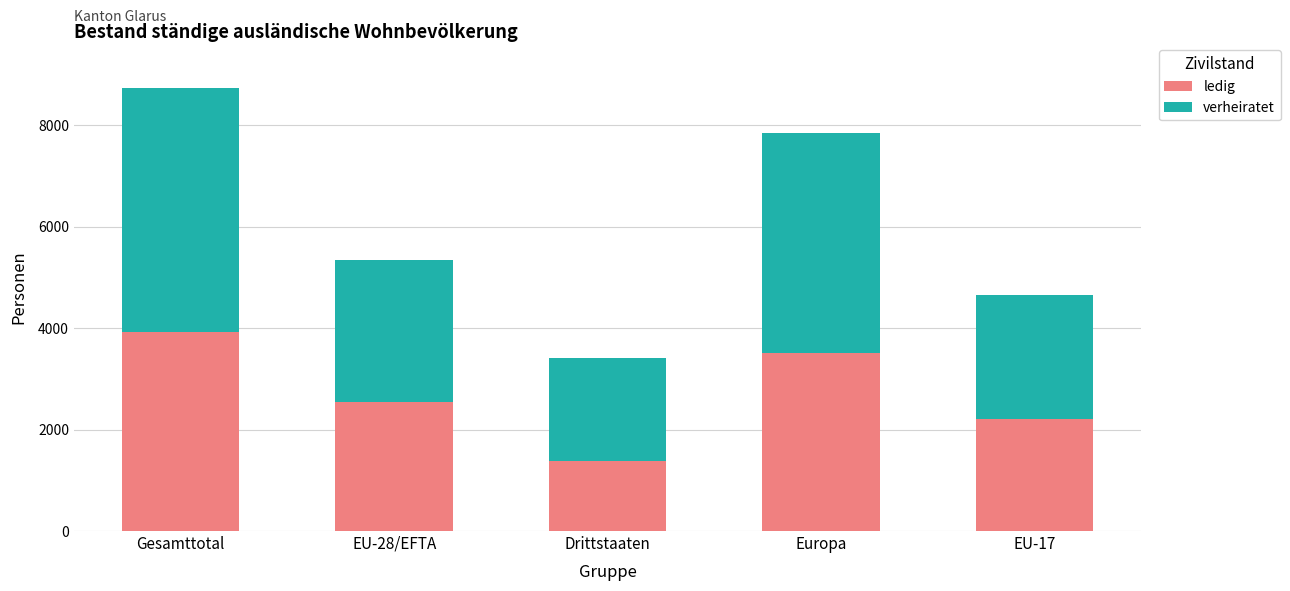

What is the average value of the ledig series?

2707